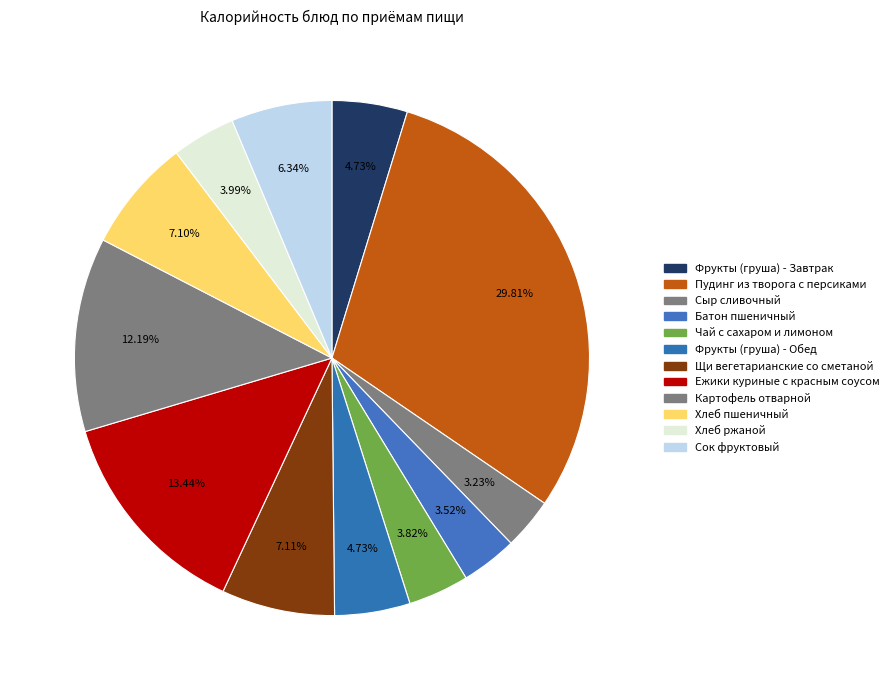

Count the number of slices in the pie.

12